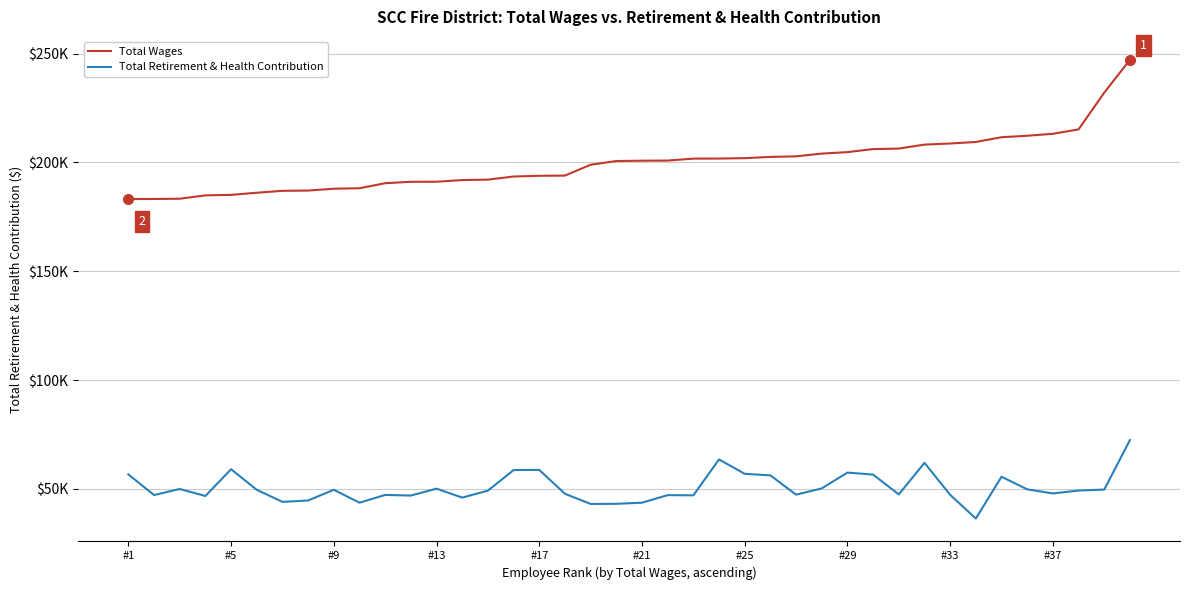

True or false: Total Wages and Total Retirement & Health Contribution cross at least once.

False